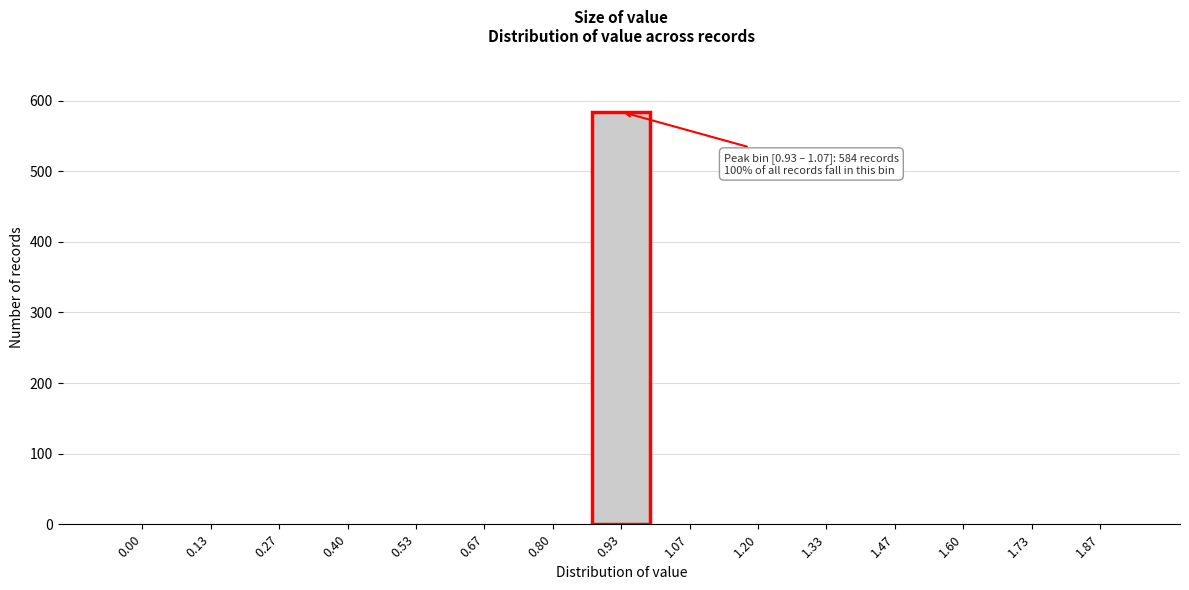

Reading left to right, list all the values displayed in this chart.

0.00=0	0.13=0	0.27=0	0.40=0	0.53=0	0.67=0	0.80=0	0.93=584	1.07=0	1.20=0	1.33=0	1.47=0	1.60=0	1.73=0	1.87=0